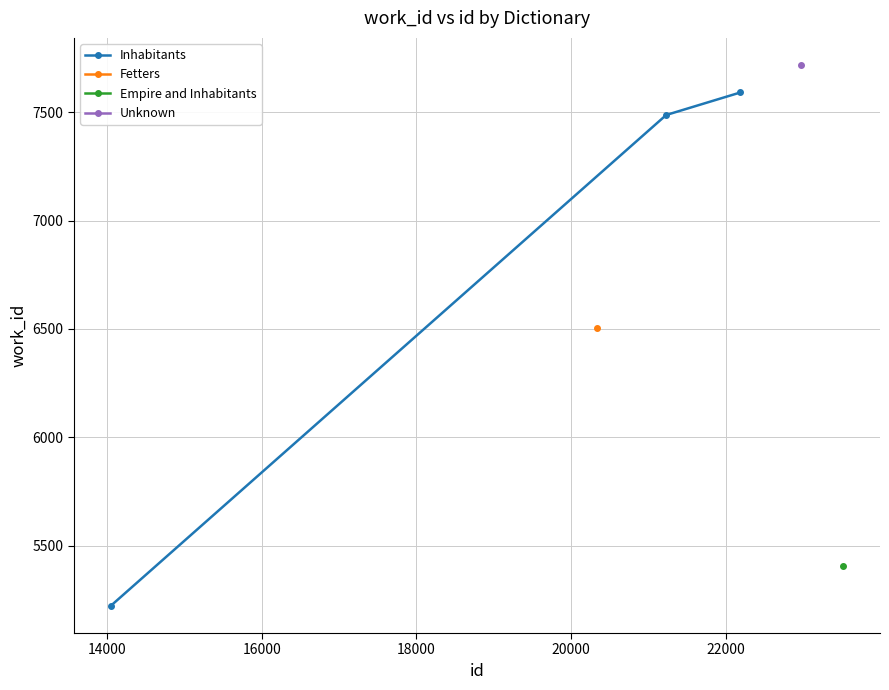

What is the value of the 2nd point from the left?

7487